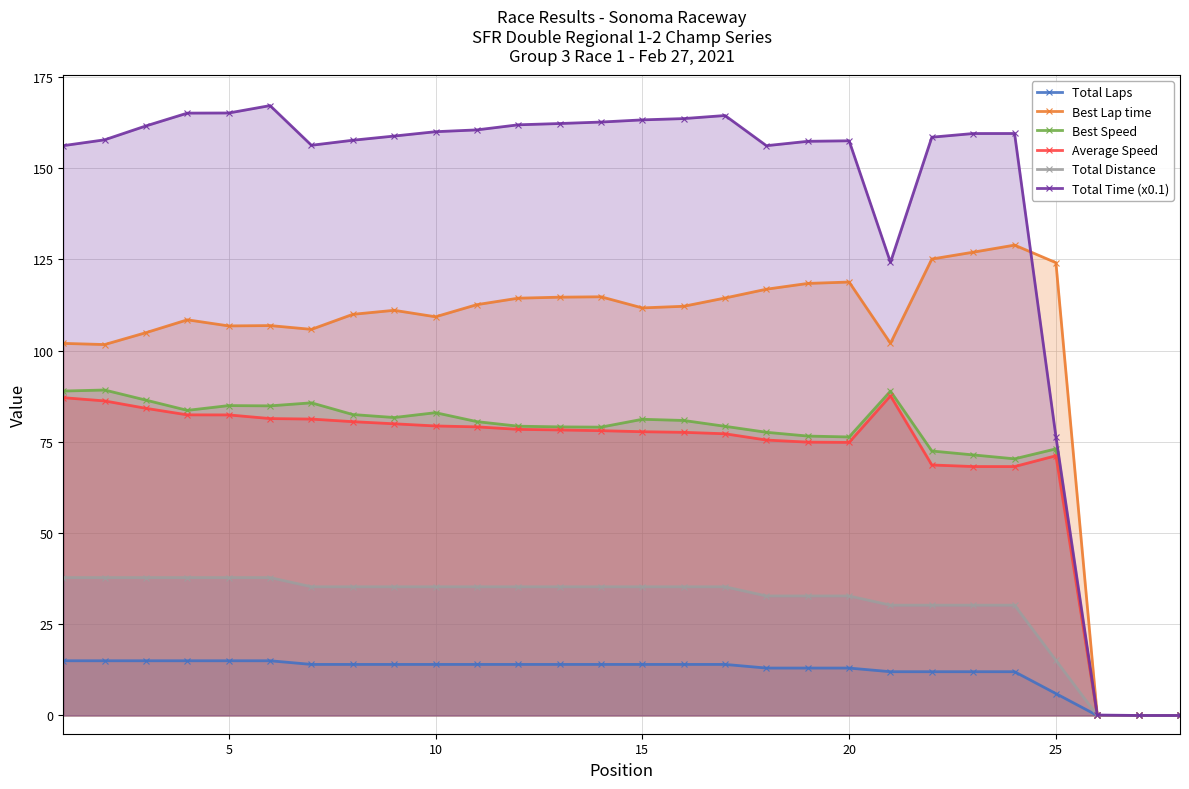

Reading left to right, what are all the values shown in this chart?

Total Laps: 15.0	15.0	15.0	15.0	15.0	15.0	14.0	14.0	14.0	14.0	14.0	14.0	14.0	14.0	14.0	14.0	14.0	13.0	13.0	13.0	12.0	12.0	12.0	12.0	6.0	0.0	0.0	0.0
Best Lap time: 102.0	101.7	104.9	108.5	106.8	106.9	105.8	110.0	111.1	109.3	112.6	114.4	114.7	114.8	111.7	112.2	114.4	116.9	118.4	118.8	102.0	125.1	127.0	128.9	124.1	0.0	0.0	0.0
Best Speed: 88.9	89.2	86.4	83.6	85.0	84.9	85.7	82.5	81.7	83.0	80.6	79.3	79.1	79.0	81.2	80.9	79.3	77.6	76.6	76.4	88.9	72.5	71.4	70.4	73.1	0.0	0.0	0.0
Average Speed: 87.1	86.2	84.2	82.4	82.4	81.4	81.3	80.5	80.0	79.4	79.1	78.4	78.3	78.1	77.8	77.6	77.2	75.5	74.9	74.9	87.6	68.7	68.2	68.2	71.2	0.0	0.0	0.0
Total Distance: 37.8	37.8	37.8	37.8	37.8	37.8	35.3	35.3	35.3	35.3	35.3	35.3	35.3	35.3	35.3	35.3	35.3	32.8	32.8	32.8	30.2	30.2	30.2	30.2	15.1	0.0	0.0	0.0
Total Time (x0.1): 156.2	157.8	161.6	165.1	165.2	167.2	156.3	157.7	158.8	160.0	160.5	161.9	162.3	162.7	163.3	163.6	164.5	156.2	157.4	157.5	124.2	158.5	159.5	159.5	76.4	0.1	0.0	0.0